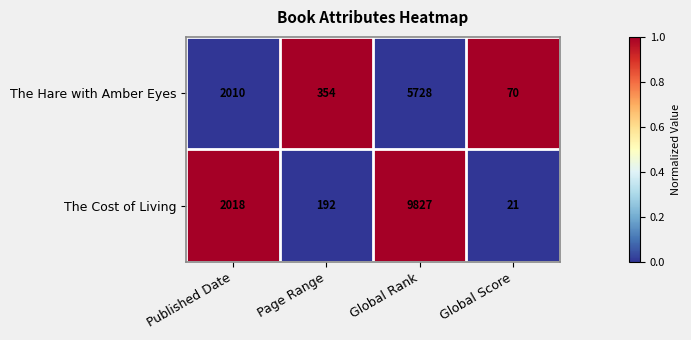

What is the difference between the highest and lowest values at Published Date?

8